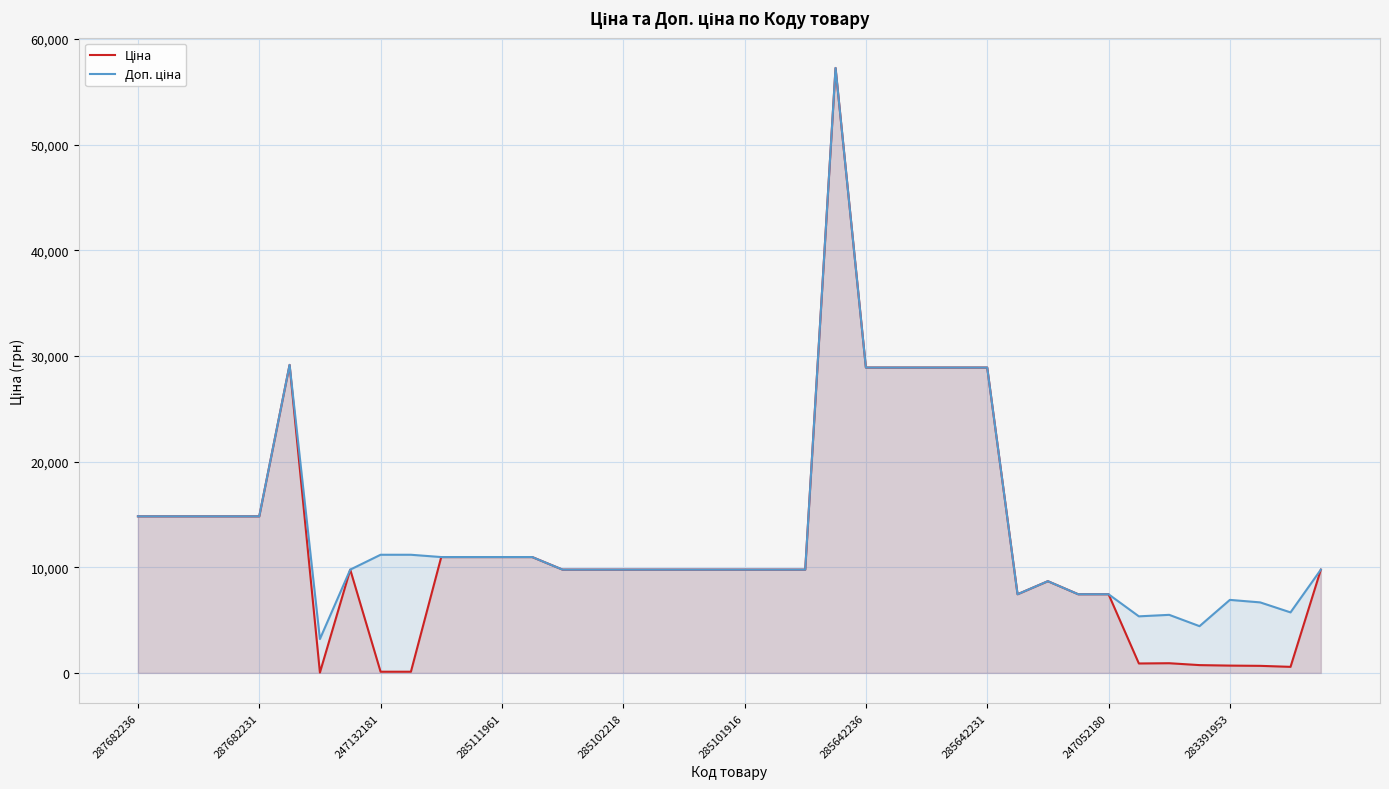

What is the total value across all series at 285642231?

57803.3